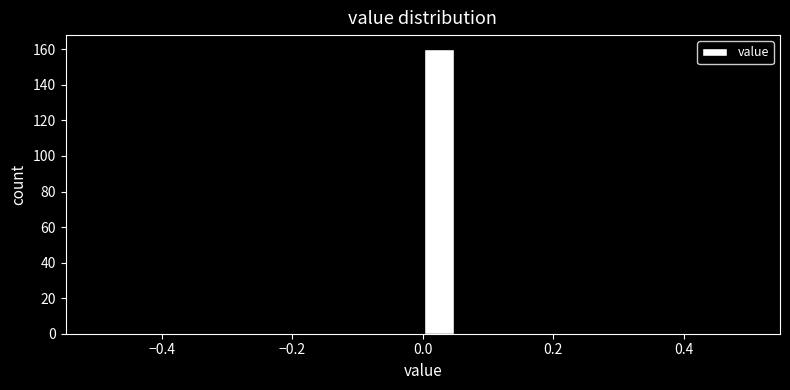

Around what value on the x-axis is the tallest bar? Give the approximate position of its centre, as read against the axis.

0.02